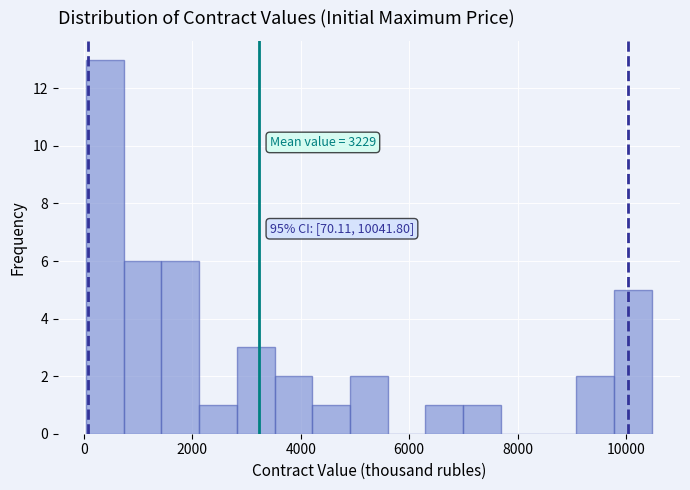

Read against the x-axis, roughly where is the centre of the tallest bar?

400